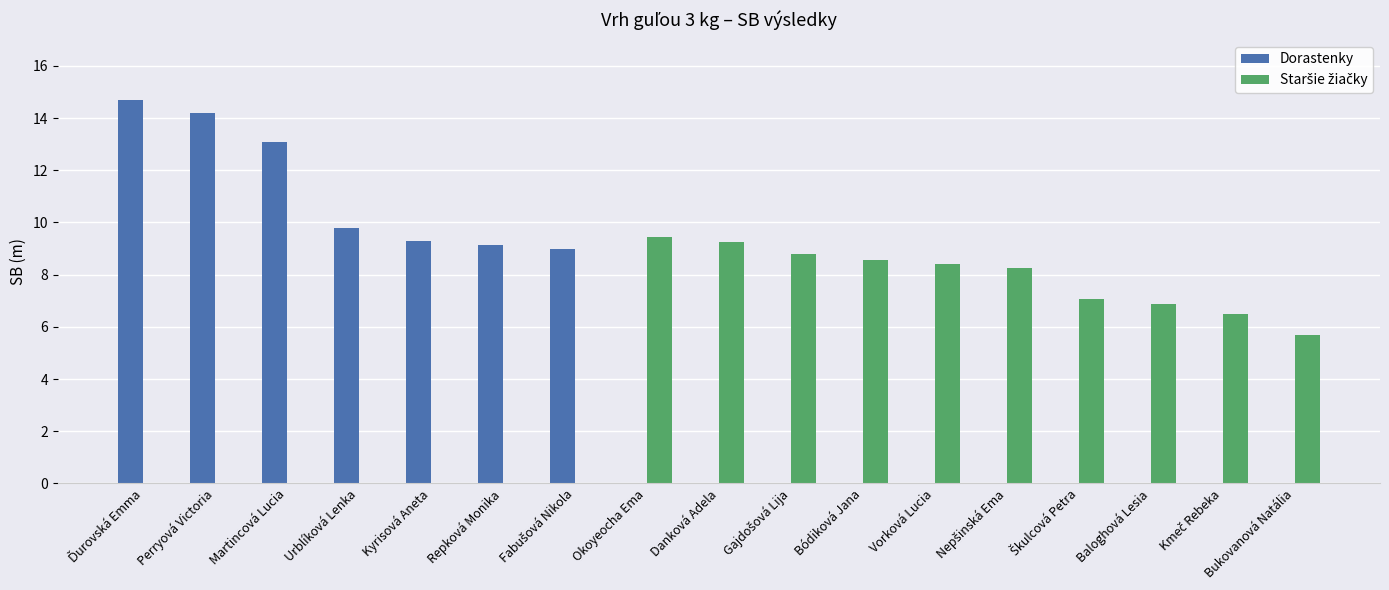

Where is Dorastenky nearest to the value 11?

Urblíková Lenka